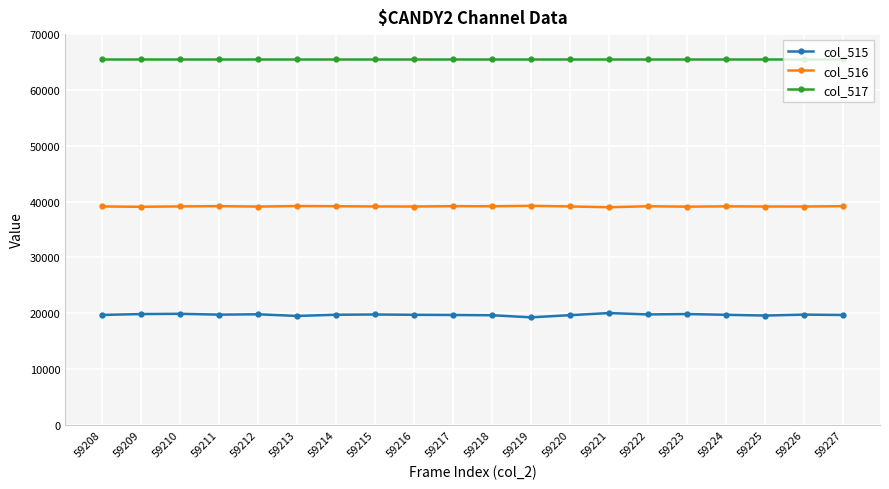

Is this an area chart (filled region under the line)?

No